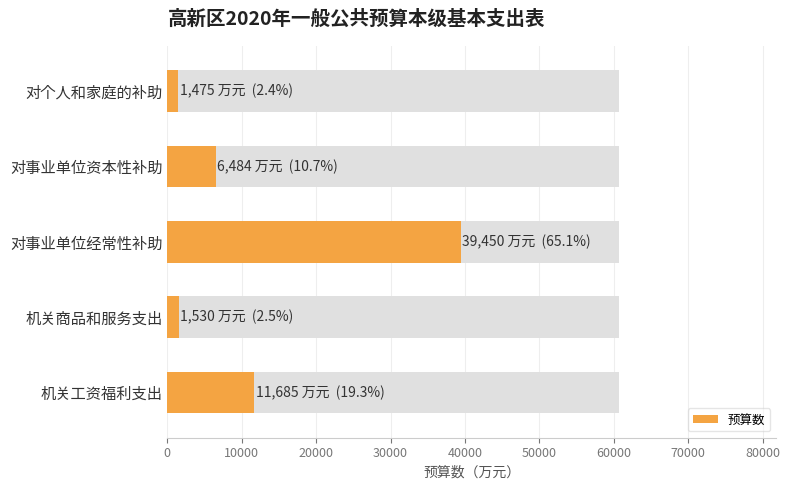

Does the chart contain any negative values?

No